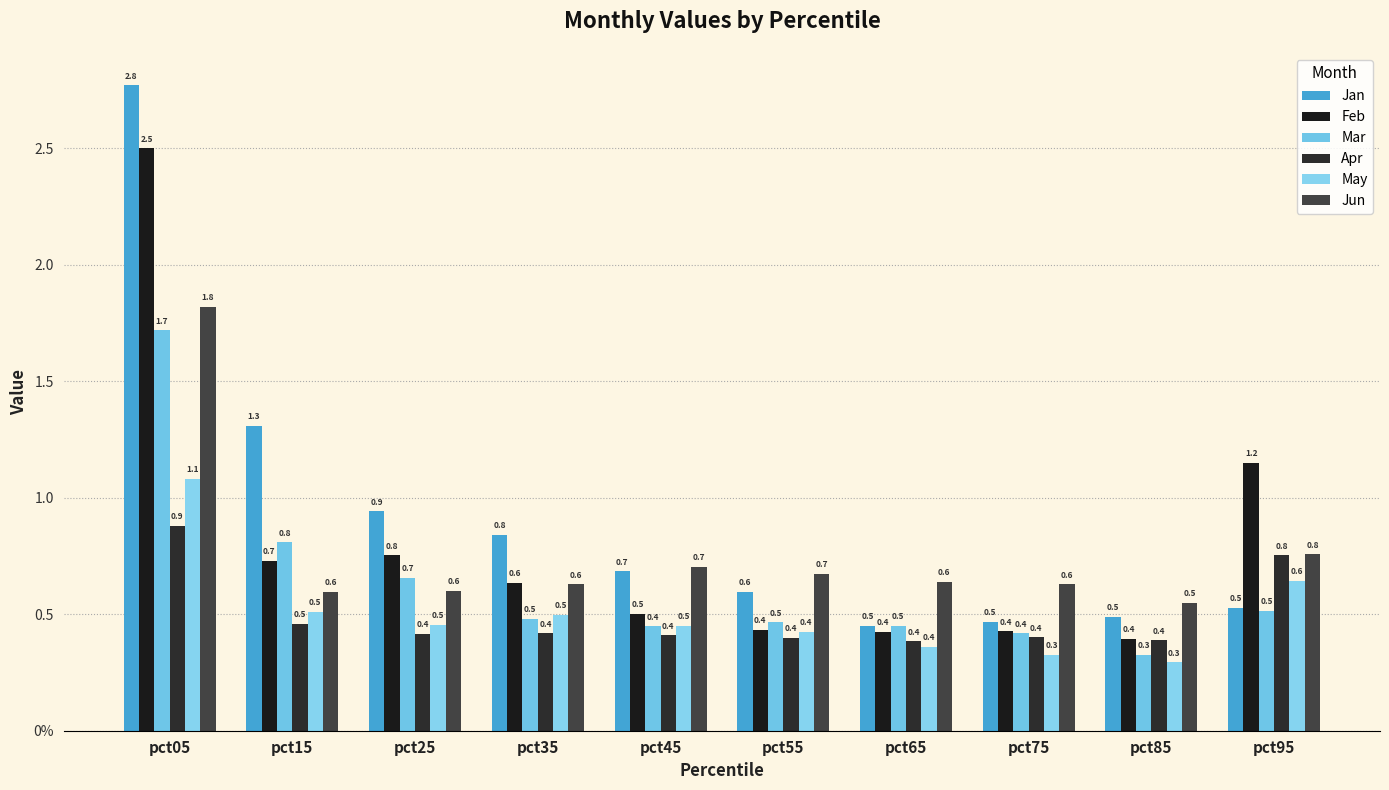

Are the bars horizontal?

No